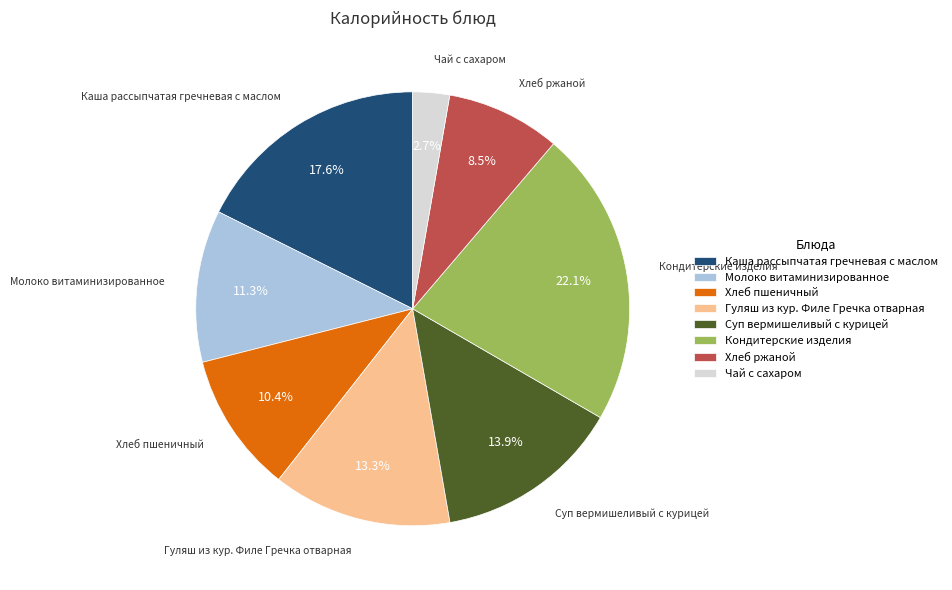

True or false: Гуляш из кур. Филе Гречка отварная accounts for 1% of the total.

False